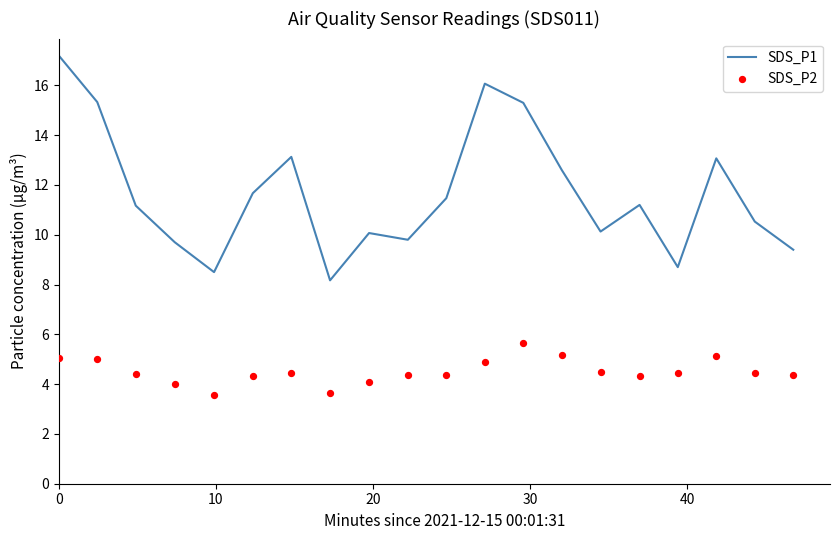

Which series has the widest spread of Y values?

SDS_P1